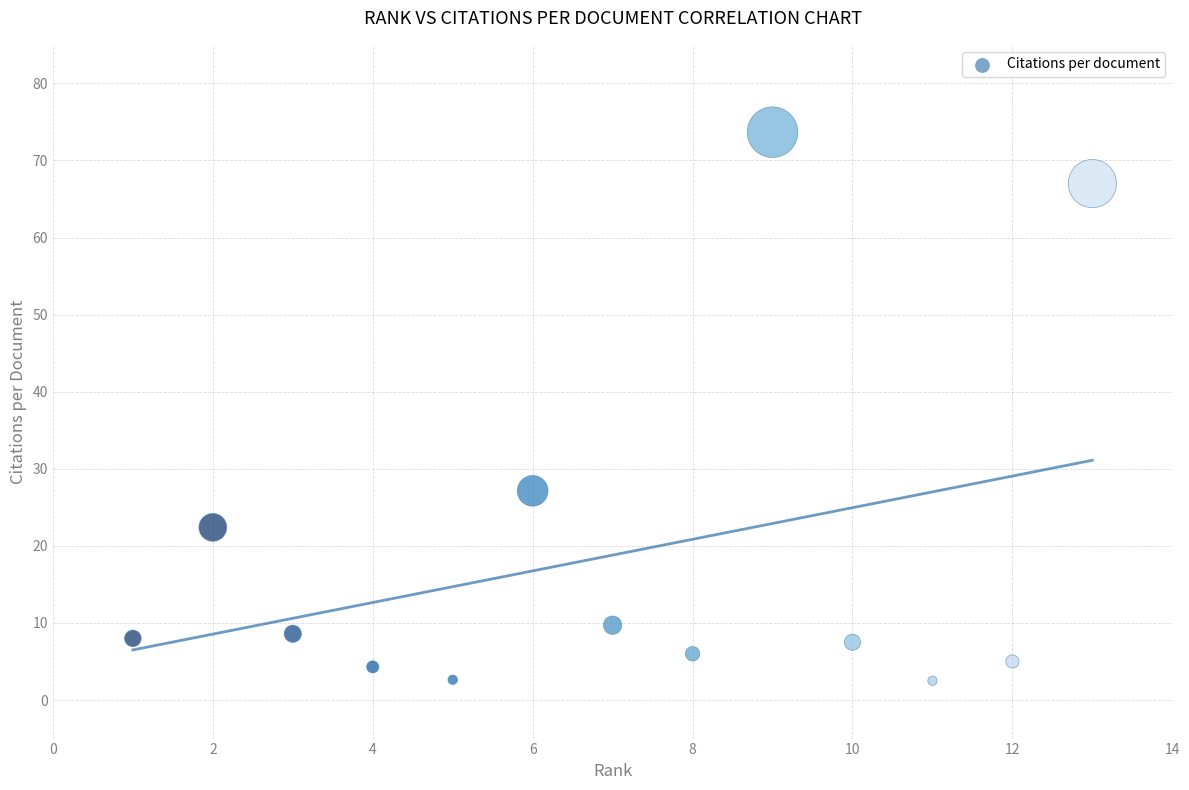

What Y value in the scatter plot is closest to 38?

27.1